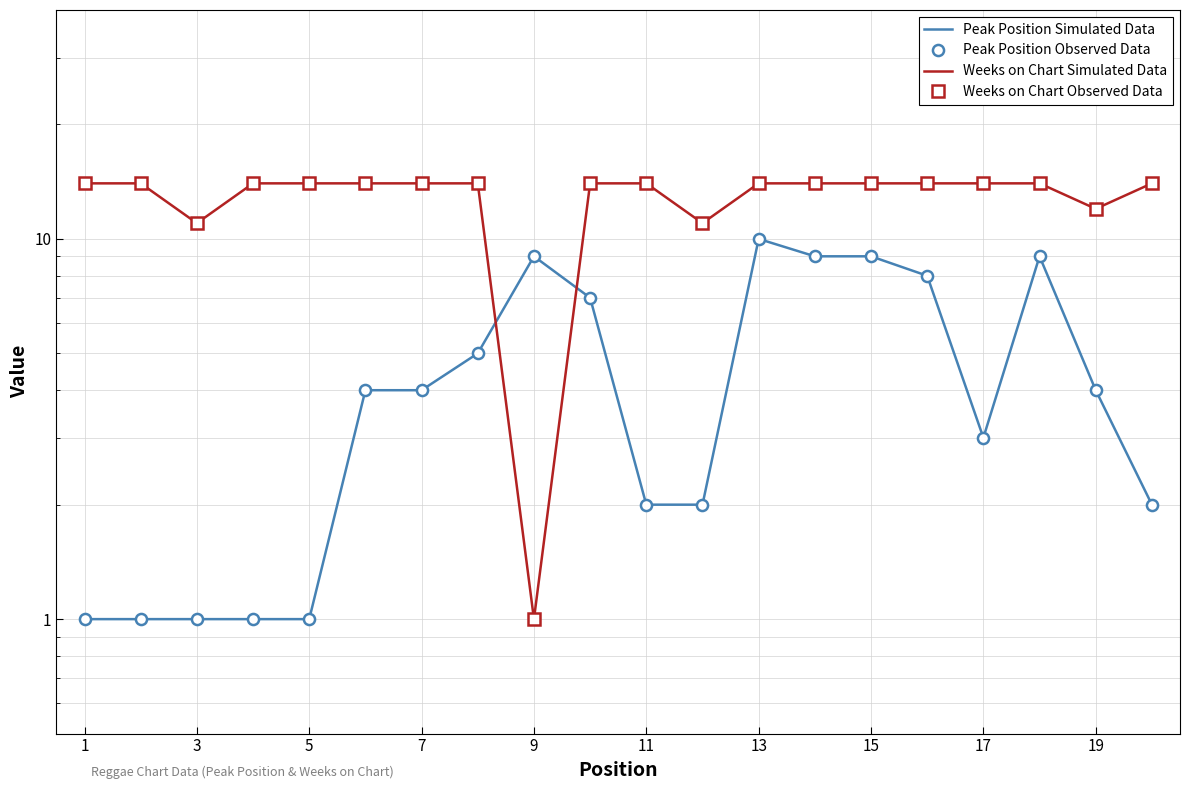

Between 11 and 14, which is larger?

14